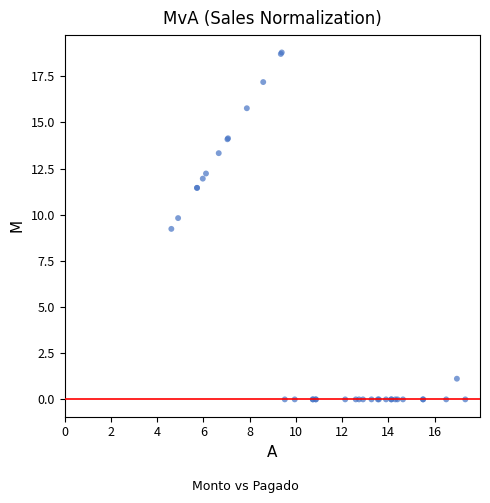

What Y value in the scatter plot is closest to 9?

9.2